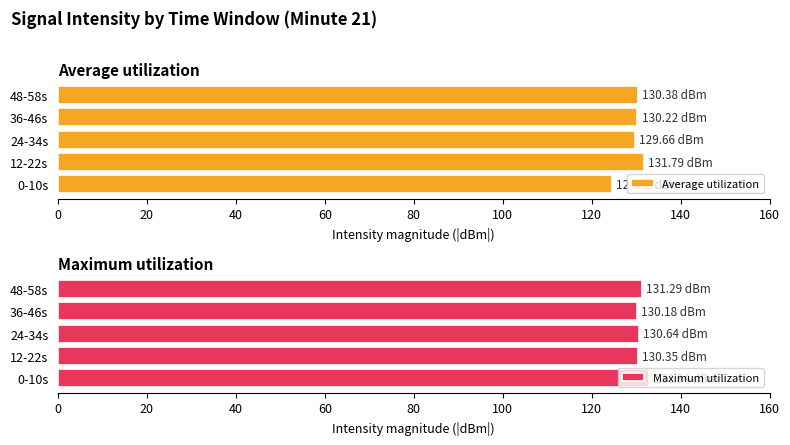

What is the difference between the maximum and minimum values in the Average utilization series?

7.3